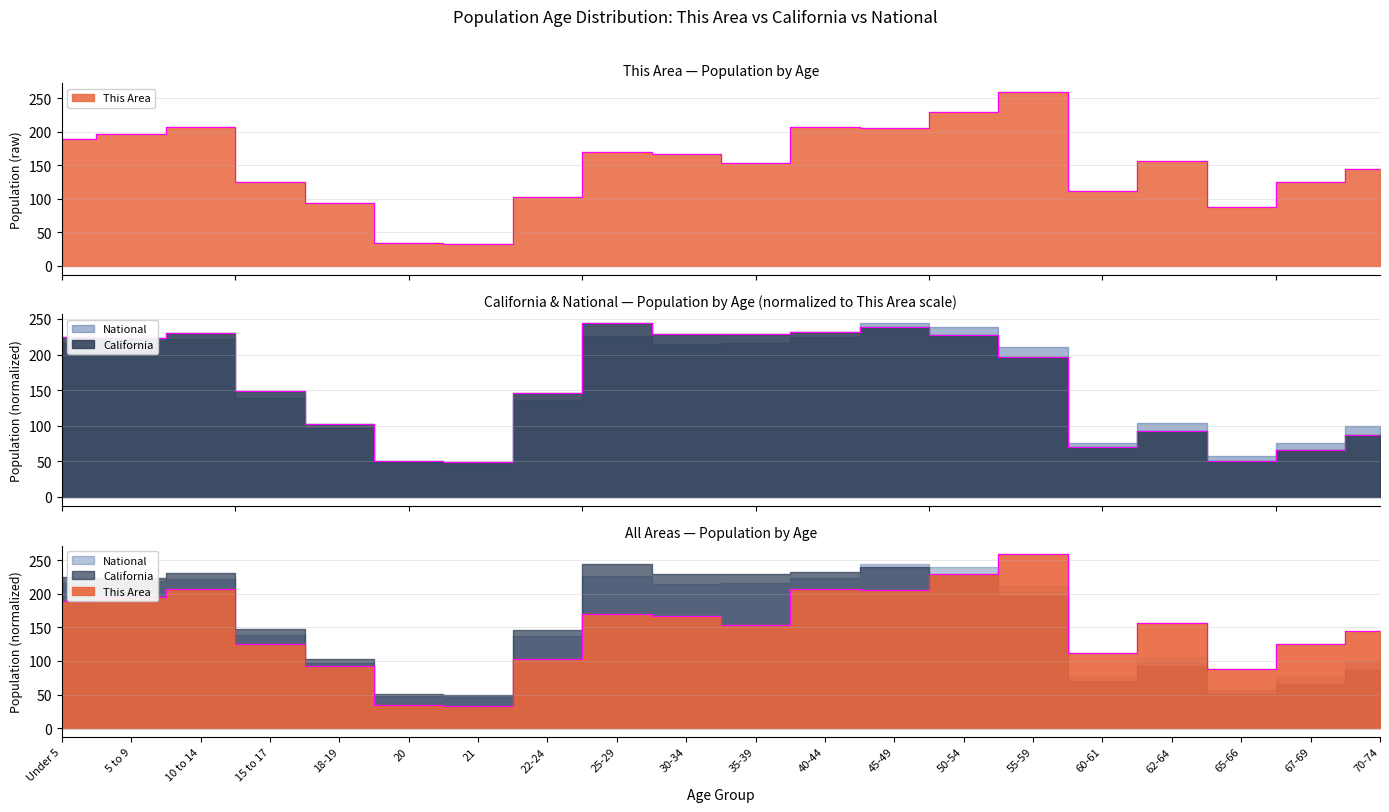

Where is the first local minimum for This Area?

21